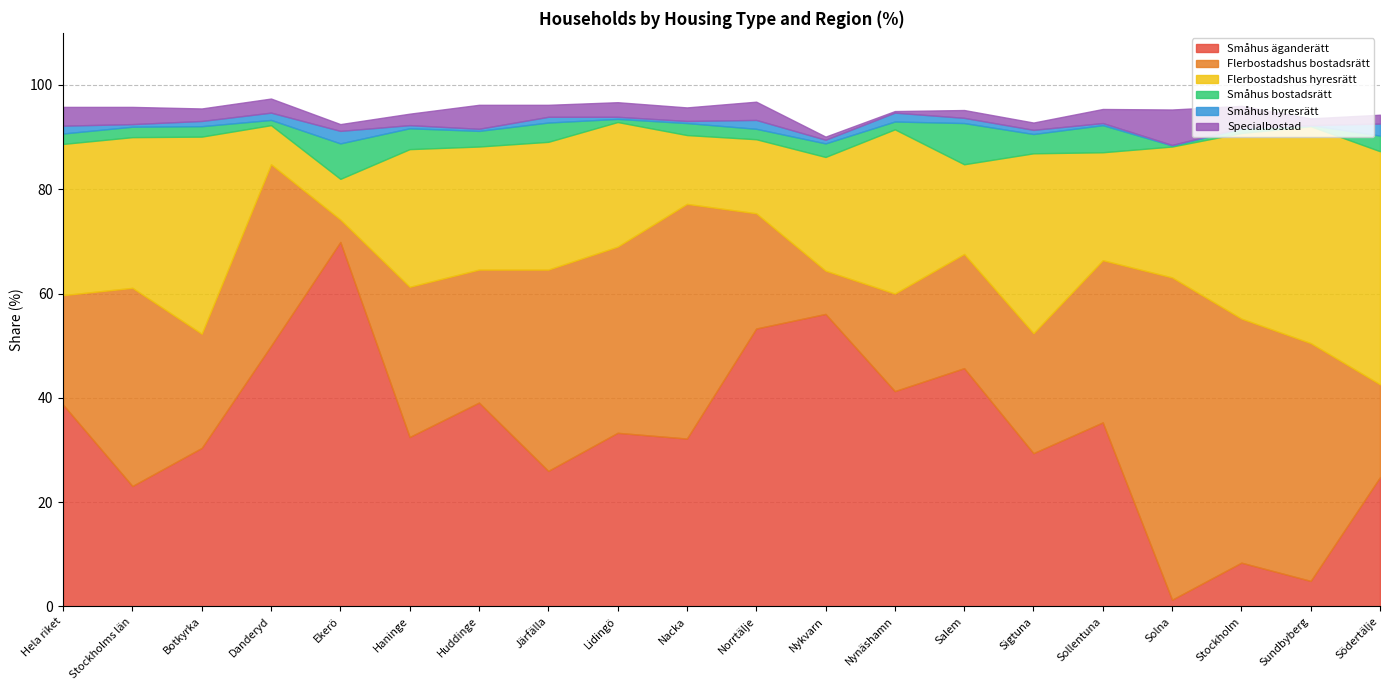

What is the average value of the Småhus hyresrätt series?

0.9